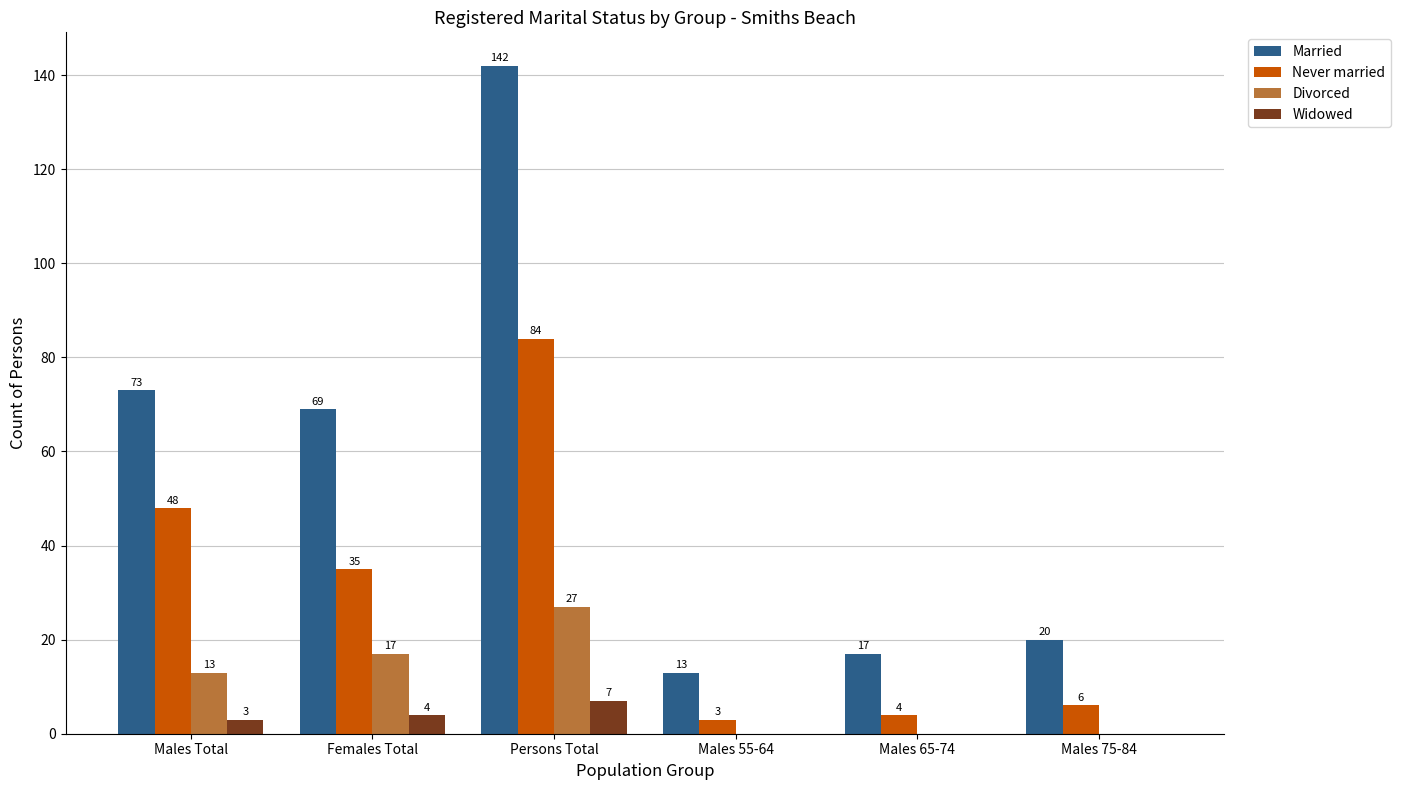

How many data points does each series have?

6